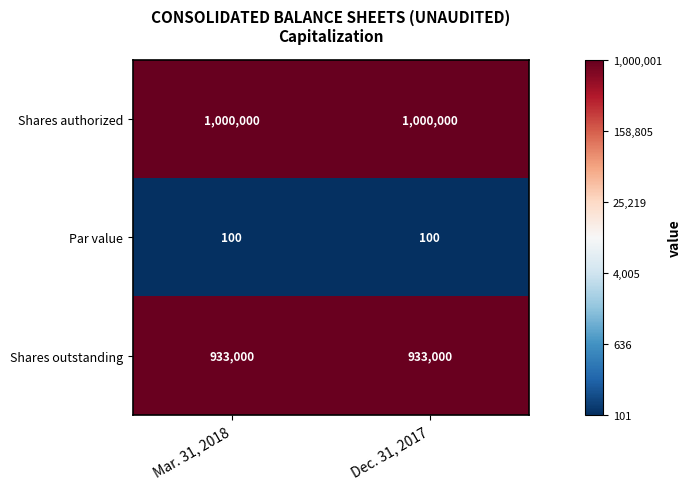

Is it true that Shares outstanding equals 1395595 at Mar. 31, 2018?

False